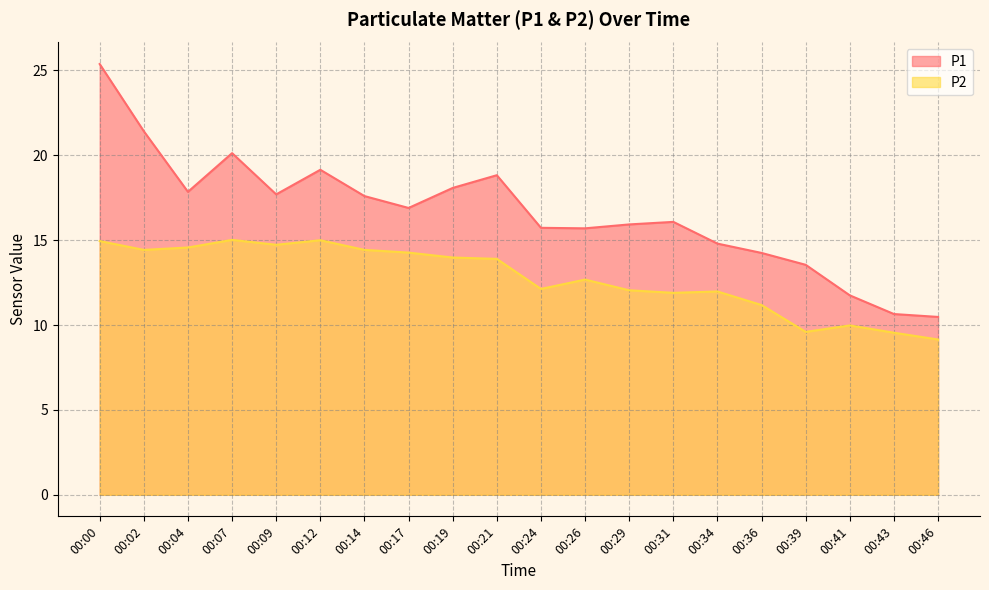

Between 00:26 and 00:43, which is larger?

00:26